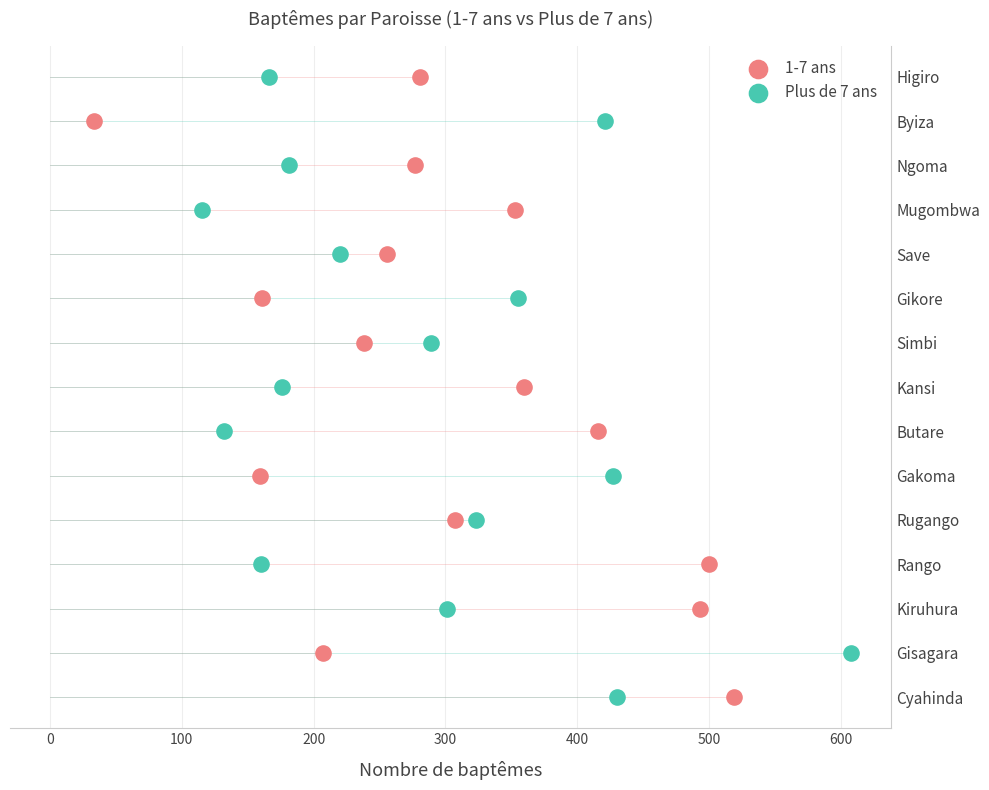

What are all the series names shown in the legend?

1-7 ans, Plus de 7 ans